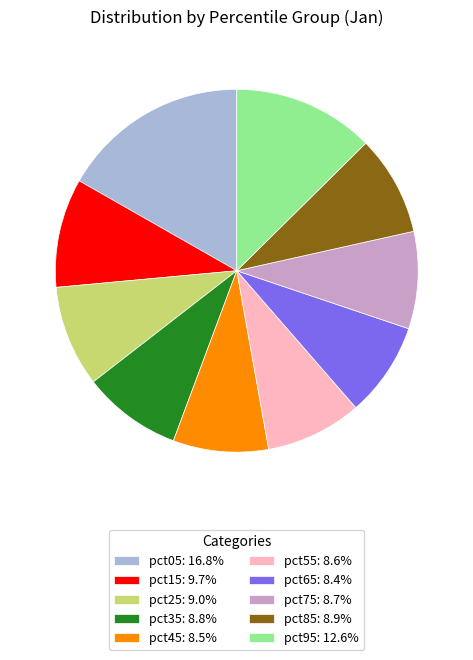

How many slices are in this pie chart?

10